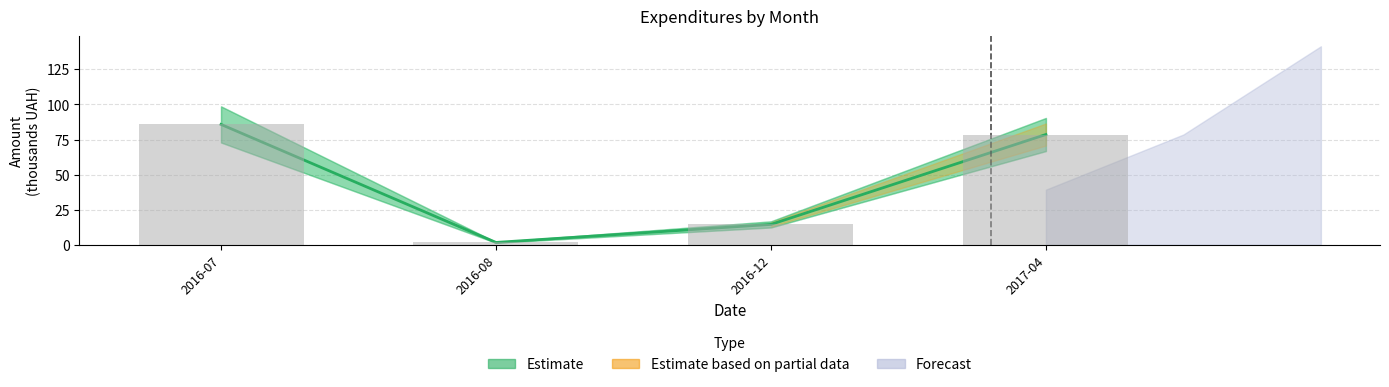

What is the change in value from 2016-07 to 2016-12?

-71.3